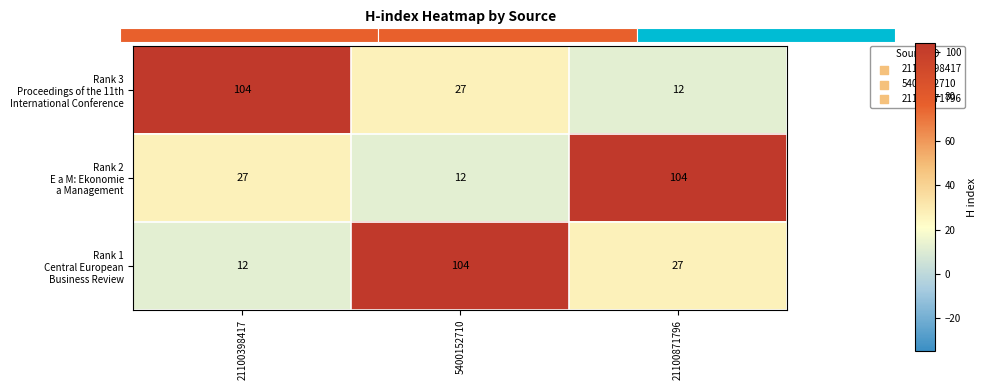

How many Rank 3 Proceedings of the 11th International Conference values are between 12 and 104?

3